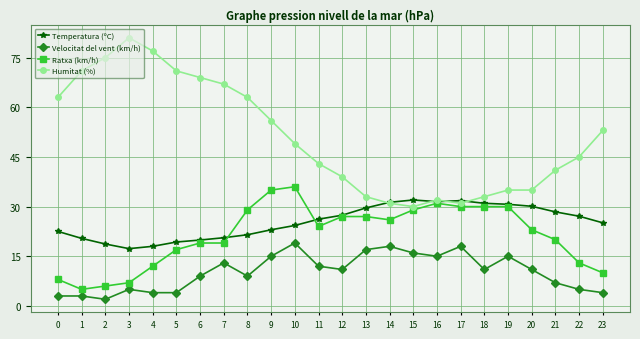

What is the value of the Temperatura (ºC) point at the 1st from the left?

22.5